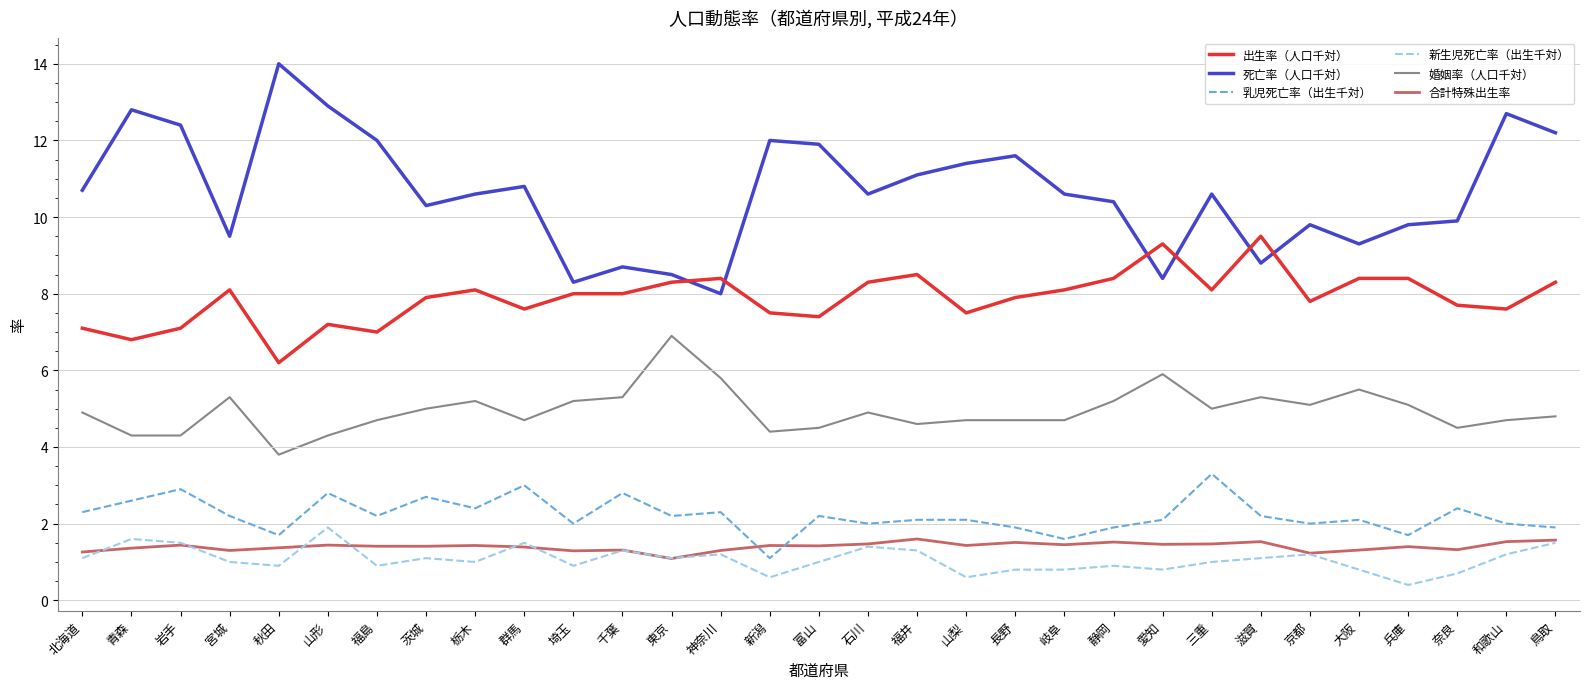

What is the total value across all series at 三重?

29.5